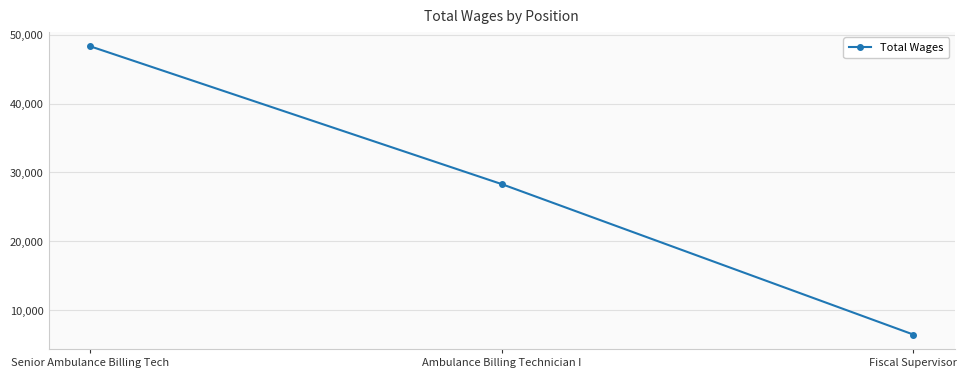

What is the sum of the values at Fiscal Supervisor and Senior Ambulance Billing Tech?

54778